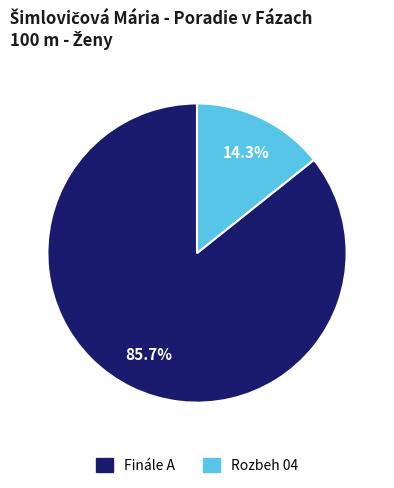

What is the smallest slice in the pie chart?

Rozbeh 04